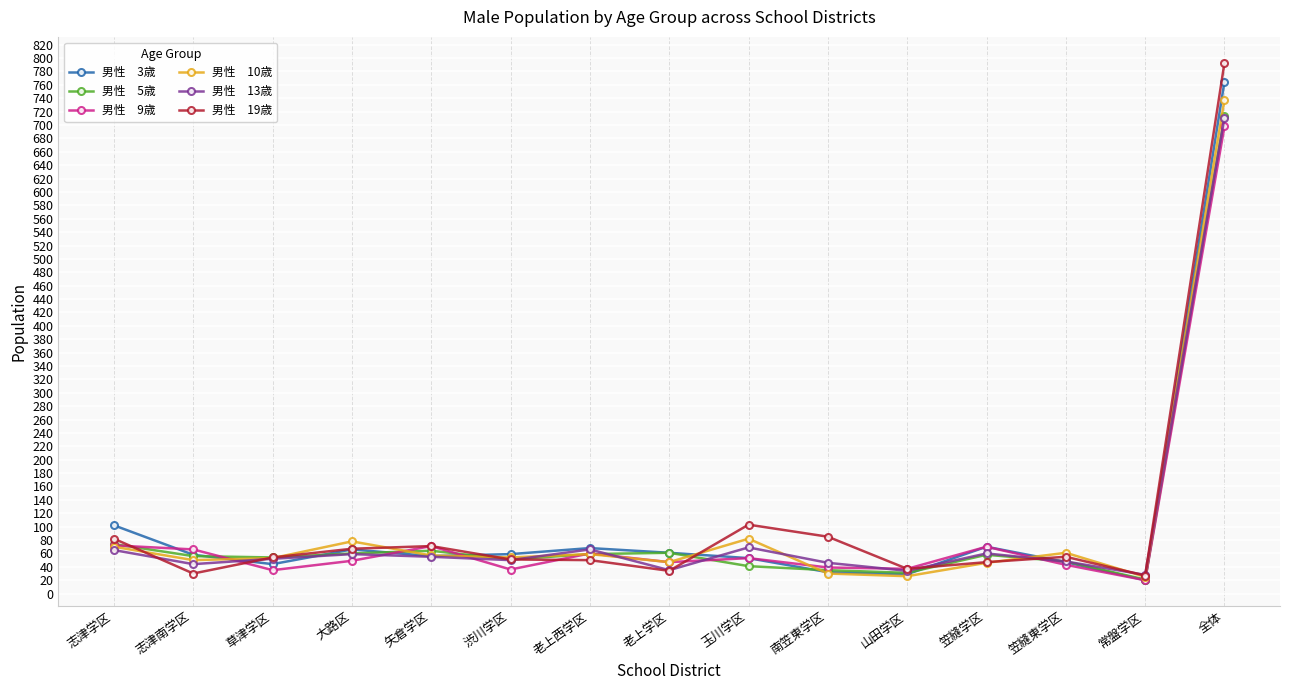

What is the spread (max minus min) of values at 南笠東学区?

55